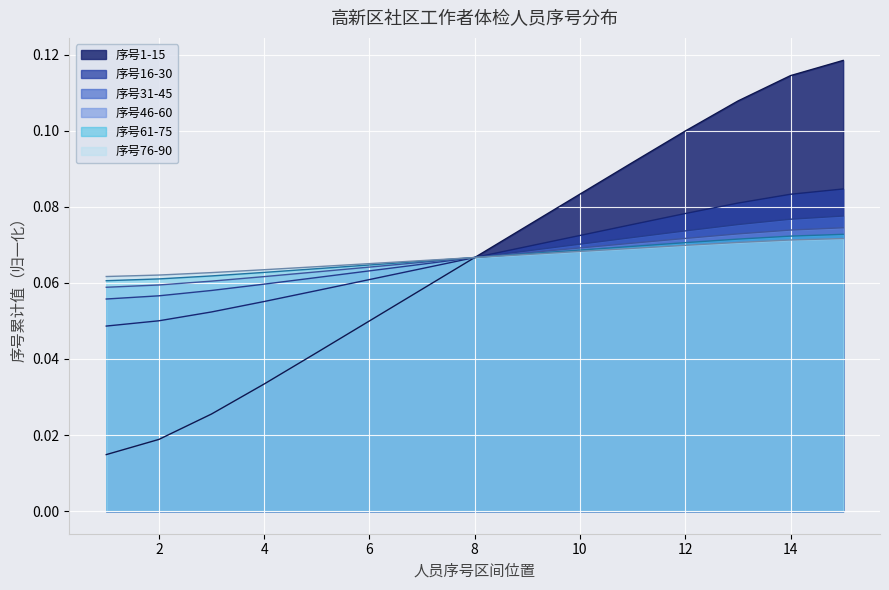

Does the chart display data point markers on the line(s)?

No